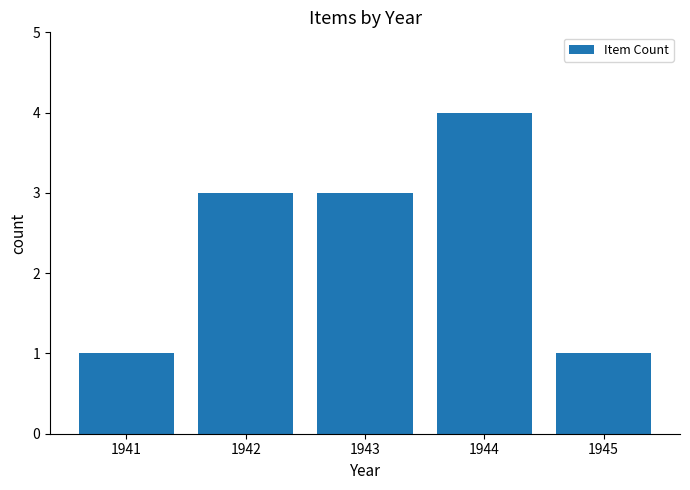

What is the sum of all values?

12